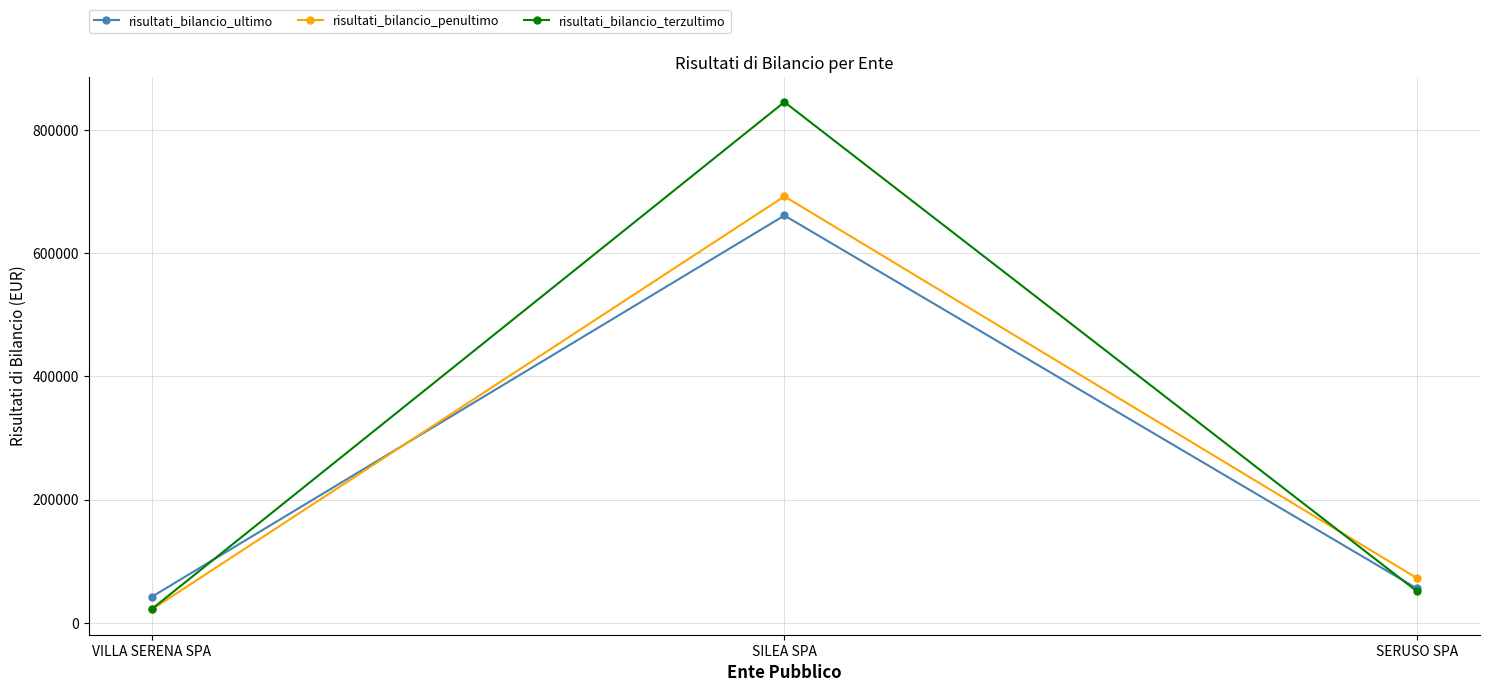

What value does the risultati_bilancio_ultimo series have at SILEA SPA, to the nearest 100?

661200